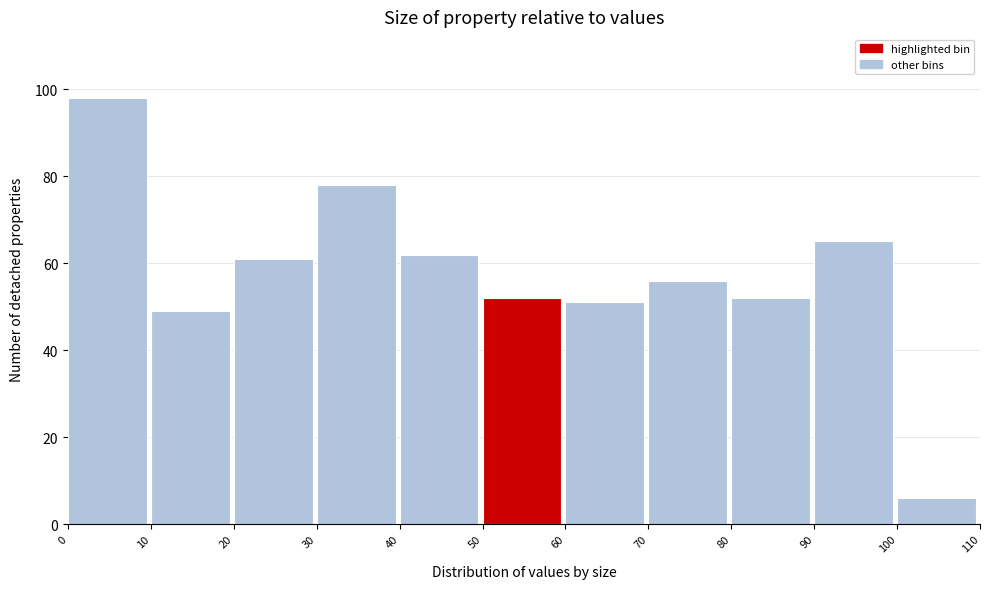

What is the height of the bar covering 50 to 60 on the x-axis? The values are not printed on the chart, so give them approximately, as read against the axis.

52